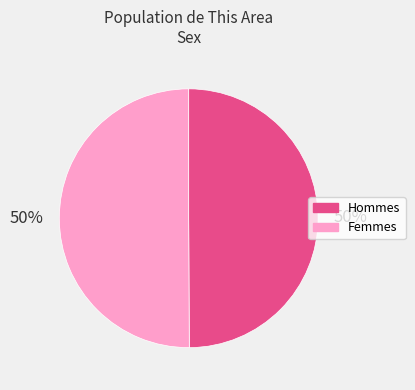

The Hommes slice represents 42% of the pie. True or false?

False